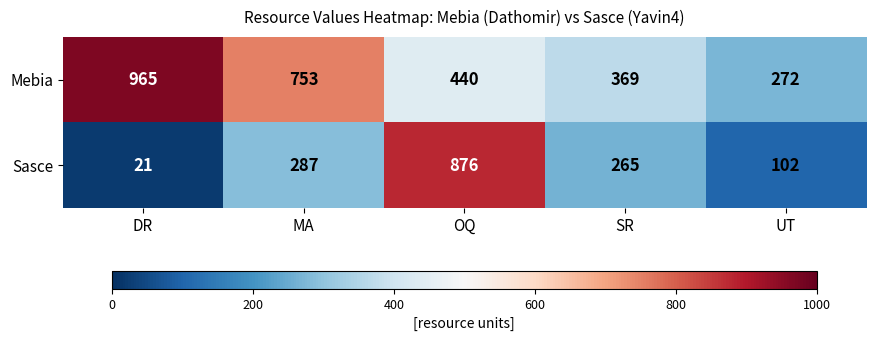

List the series in order of their overall mean, highest first.

Mebia, Sasce